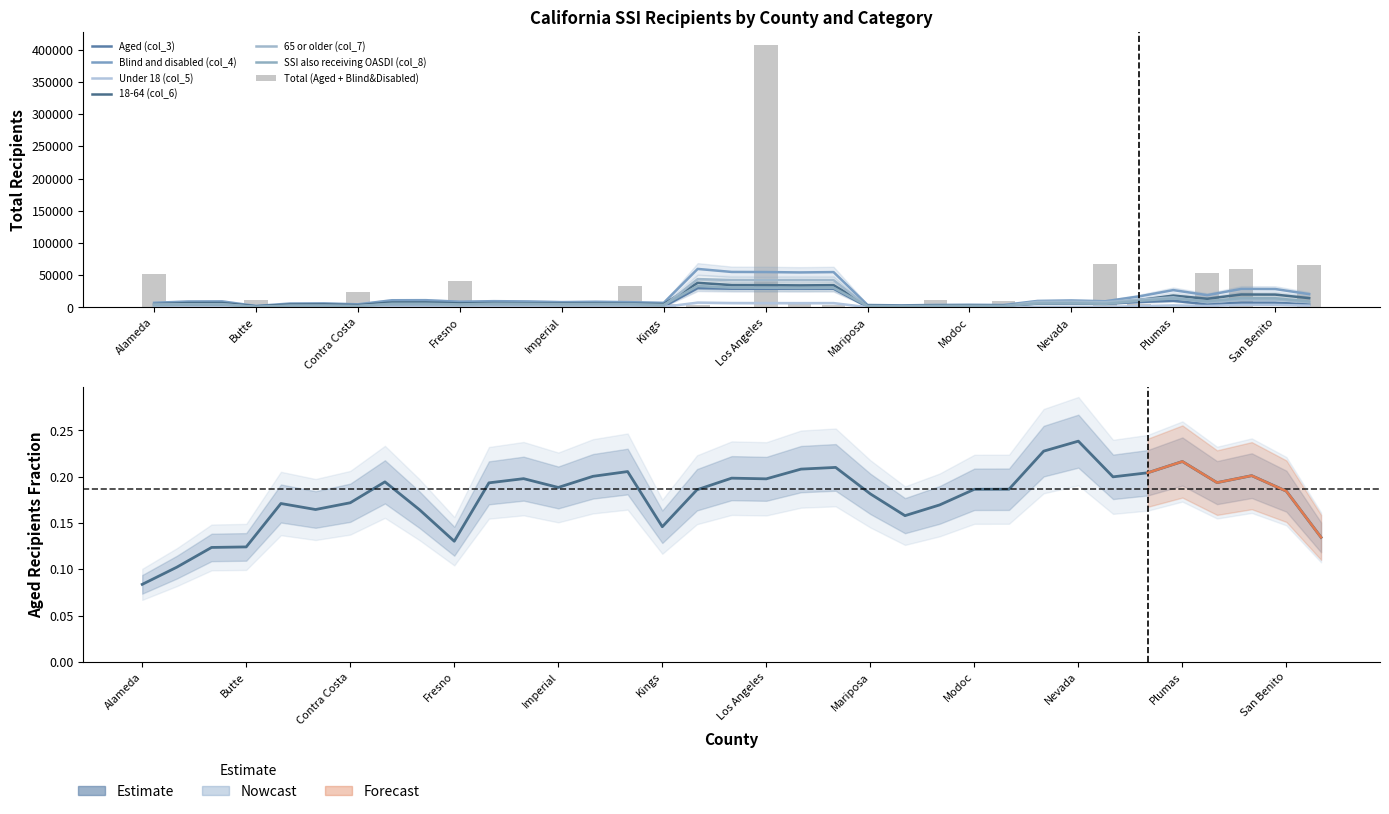

What is the sum of all Aged (col_3) values?

262297